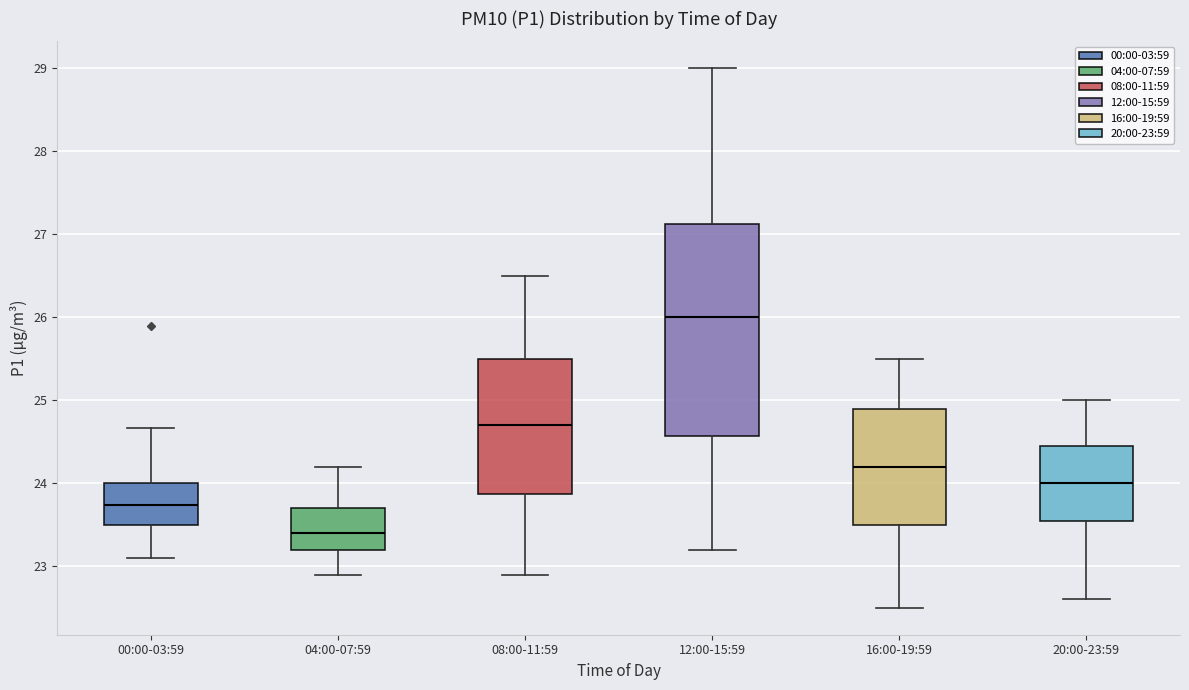

Reading left to right, read every box against the y-axis: the position of its median line, the range the box covers, and the ends of its whiskers. The values are not printed on the chart, so give them approximately, as read against the axis.

00:00-03:59: median 23.7, box 23.5 to 24.0, whiskers 23.1 to 24.7
04:00-07:59: median 23.4, box 23.2 to 23.7, whiskers 22.9 to 24.2
08:00-11:59: median 24.7, box 23.9 to 25.5, whiskers 22.9 to 26.5
12:00-15:59: median 26.0, box 24.6 to 27.1, whiskers 23.2 to 29.0
16:00-19:59: median 24.2, box 23.5 to 24.9, whiskers 22.5 to 25.5
20:00-23:59: median 24.0, box 23.6 to 24.5, whiskers 22.6 to 25.0